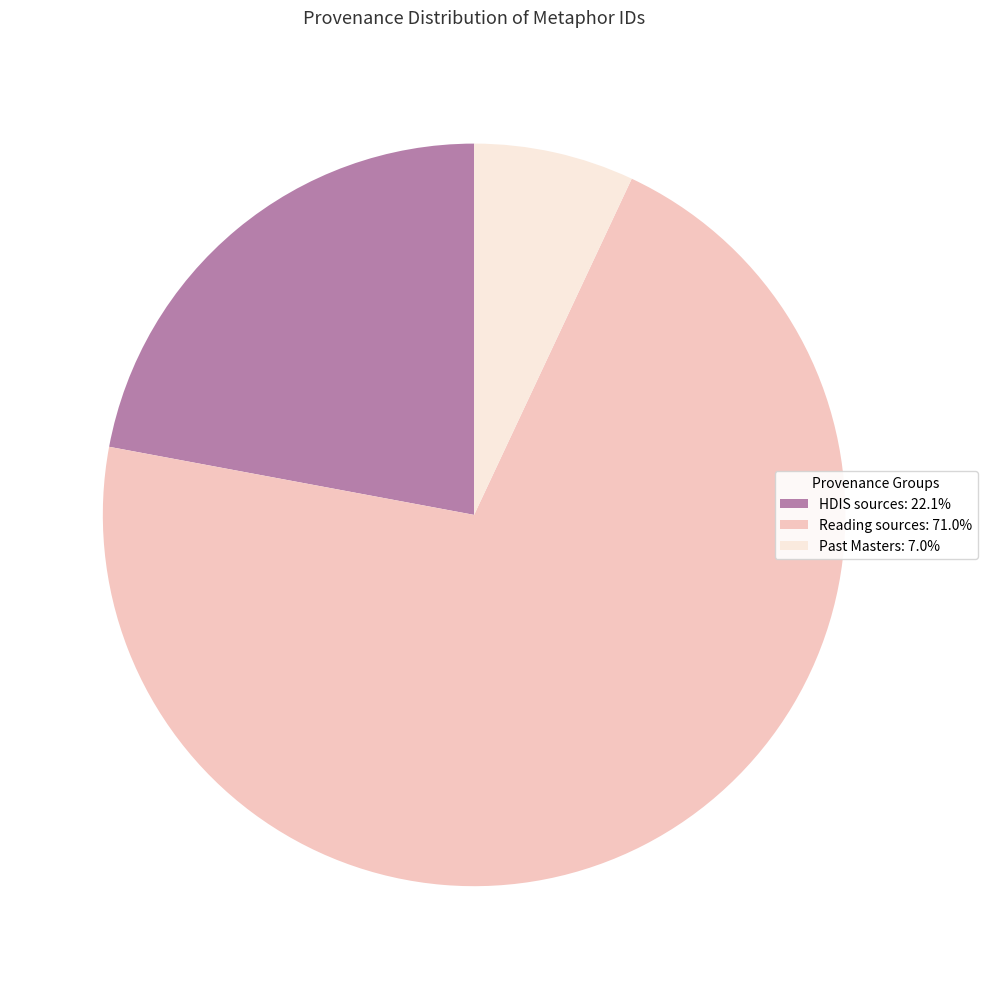

Approximately how many times larger is the value at Reading sources: 71.0% compared to HDIS sources: 22.1%?

3.2